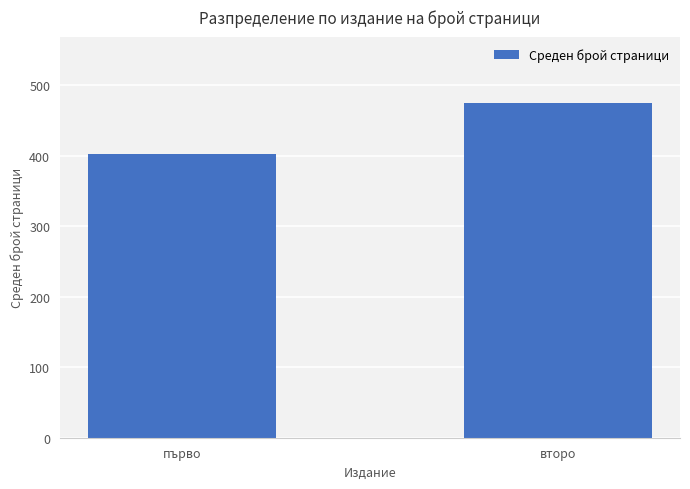

What is the greatest value displayed?

474.0